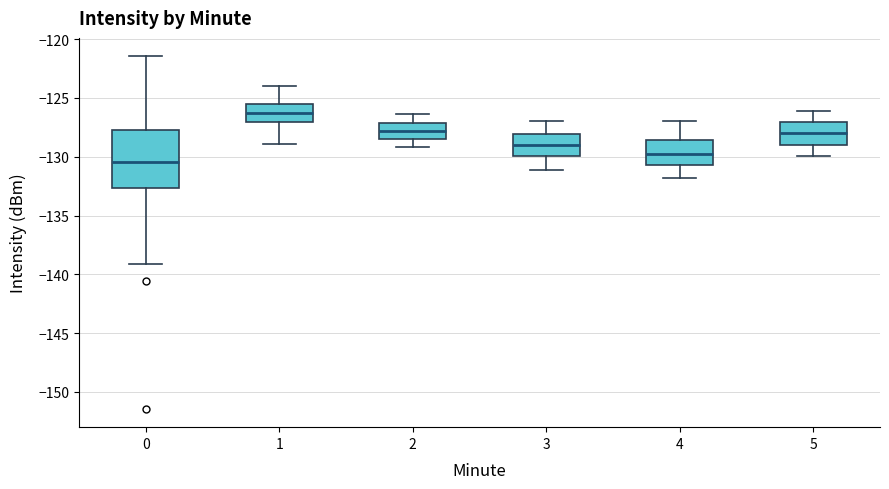

Reading left to right, read every box against the y-axis: the position of its median line, the range the box covers, and the ends of its whiskers. The values are not printed on the chart, so give them approximately, as read against the axis.

0: median -130.5, box -132.5 to -127.5, whiskers -139.0 to -121.5
1: median -126.5, box -127.0 to -125.5, whiskers -129.0 to -124.0
2: median -128.0, box -128.5 to -127.0, whiskers -129.0 to -126.5
3: median -129.0, box -130.0 to -128.0, whiskers -131.0 to -127.0
4: median -129.5, box -130.5 to -128.5, whiskers -132.0 to -127.0
5: median -128.0, box -129.0 to -127.0, whiskers -130.0 to -126.0